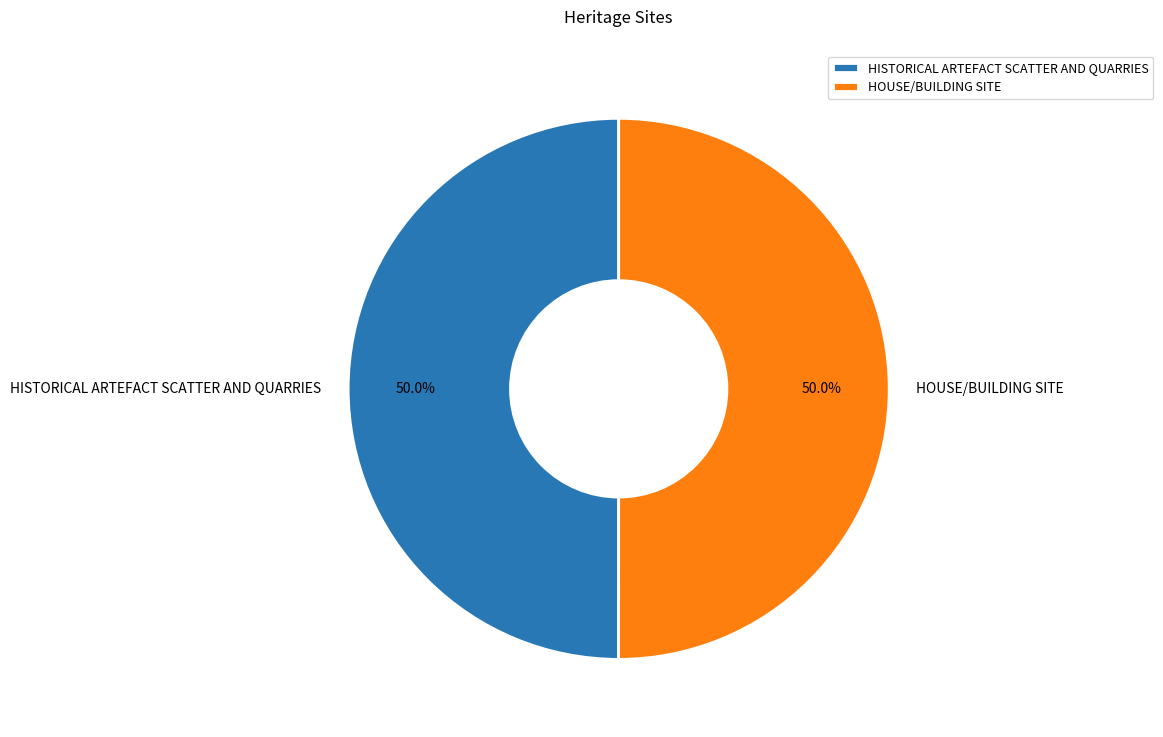

What portion of the pie excludes HISTORICAL ARTEFACT SCATTER AND QUARRIES?

50.0%